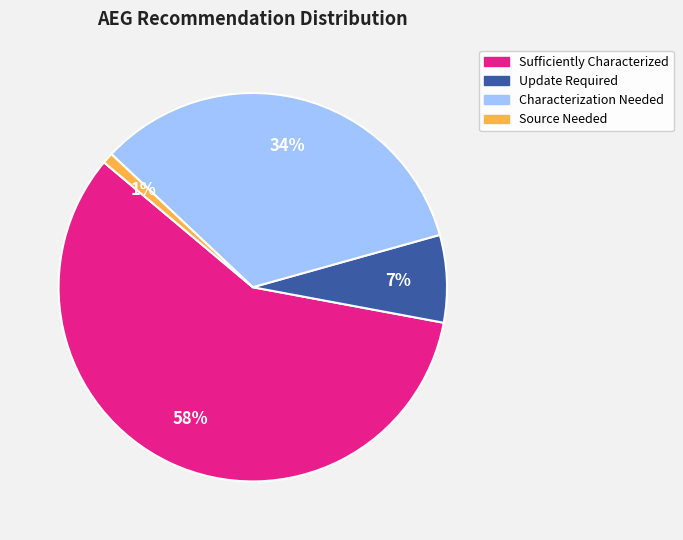

Does any single category account for the majority?

Yes